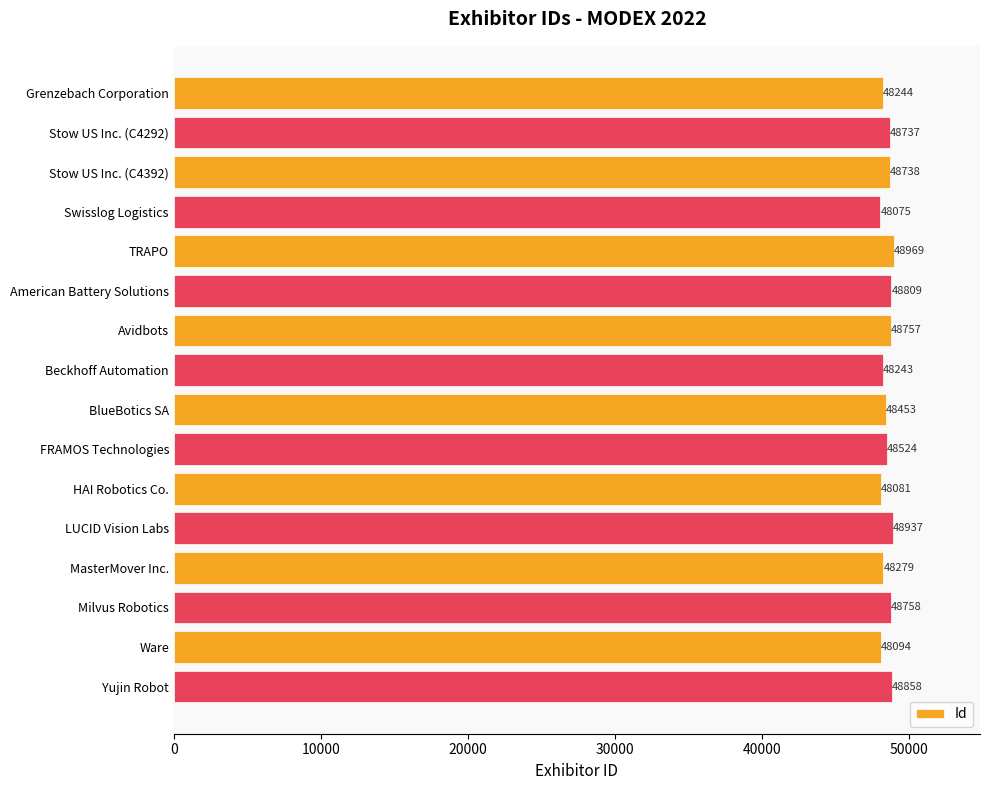

What is the sum of all values?

776556